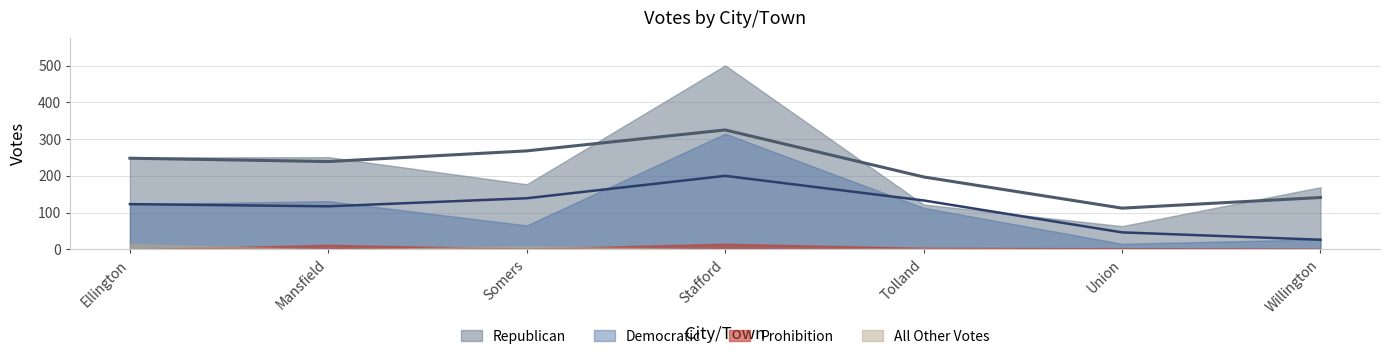

What is the highest value of the All Other Votes series?

14